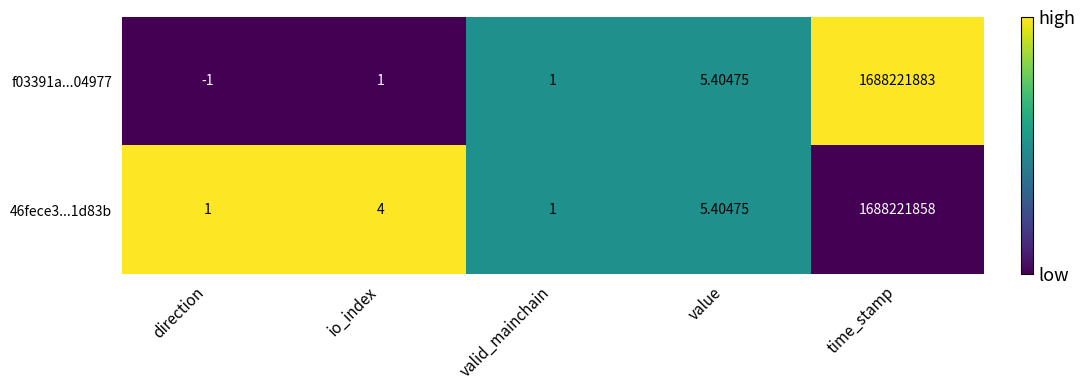

At time_stamp, list the series in order from largest to smallest.

f03391a...04977, 46fece3...1d83b